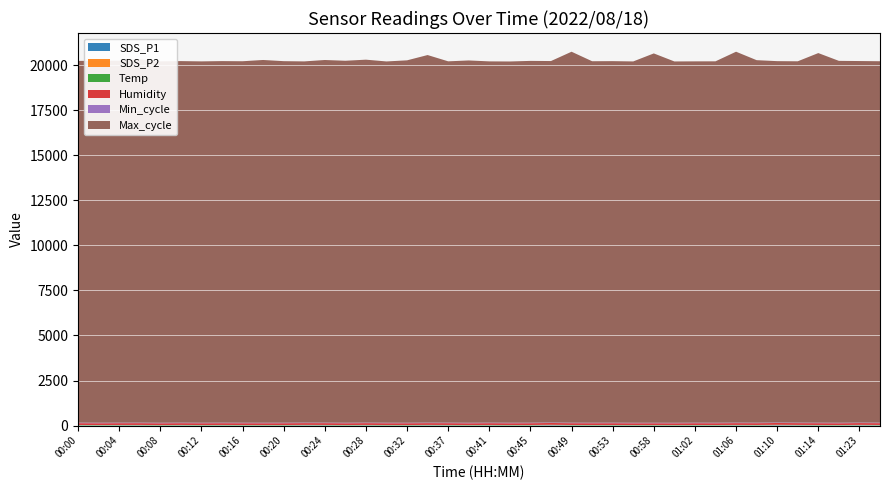

Reading left to right, what are all the values shown in this chart?

SDS_P1: 00:00=12.2	00:02=8.3	00:04=12.0	00:06=12.9	00:08=6.6	00:10=12.6	00:12=8.4	00:14=11.9	00:16=8.2	00:18=8.3	00:20=9.7	00:22=15.3	00:24=14.1	00:26=8.4	00:28=14.1	00:30=8.9	00:32=8.9	00:35=14.9	00:37=12.3	00:39=6.8	00:41=12.2	00:43=8.0	00:45=10.2	00:47=20.9	00:49=11.1	00:51=9.9	00:53=10.7	00:56=7.9	00:58=8.3	01:00=6.9	01:02=10.6	01:04=9.9	01:06=13.9	01:08=11.0	01:10=20.5	01:12=14.3	01:14=11.1	01:21=8.7	01:23=17.2	01:26=12.6
SDS_P2: 00:00=2.8	00:02=2.9	00:04=2.9	00:06=3.6	00:08=3.0	00:10=3.5	00:12=3.0	00:14=3.1	00:16=3.9	00:18=3.2	00:20=3.2	00:22=3.2	00:24=3.0	00:26=2.7	00:28=3.4	00:30=3.0	00:32=2.7	00:35=3.2	00:37=3.3	00:39=3.2	00:41=3.6	00:43=3.1	00:45=3.6	00:47=4.3	00:49=3.1	00:51=3.1	00:53=3.3	00:56=2.6	00:58=2.9	01:00=3.0	01:02=3.2	01:04=2.8	01:06=4.0	01:08=3.8	01:10=4.3	01:12=4.0	01:14=3.6	01:21=2.8	01:23=3.5	01:26=3.2
Temp: 00:00=19.4	00:02=19.4	00:04=19.4	00:06=19.4	00:08=19.4	00:10=19.3	00:12=19.3	00:14=19.2	00:16=19.2	00:18=19.2	00:20=19.2	00:22=19.2	00:24=19.2	00:26=19.2	00:28=19.2	00:30=19.2	00:32=19.2	00:35=19.2	00:37=19.2	00:39=19.2	00:41=19.2	00:43=19.2	00:45=19.2	00:47=19.1	00:49=19.2	00:51=19.1	00:53=19.1	00:56=19.1	00:58=19.1	01:00=19.1	01:02=19.1	01:04=19.1	01:06=19.1	01:08=19.1	01:10=19.1	01:12=19.1	01:14=19.1	01:21=19.0	01:23=19.0	01:26=19.1
Humidity: 00:00=99.9	00:02=99.9	00:04=99.9	00:06=99.9	00:08=99.9	00:10=99.9	00:12=99.9	00:14=99.9	00:16=99.9	00:18=99.9	00:20=99.9	00:22=99.9	00:24=99.9	00:26=99.9	00:28=99.9	00:30=99.9	00:32=99.9	00:35=99.9	00:37=99.9	00:39=99.9	00:41=99.9	00:43=99.9	00:45=99.9	00:47=99.9	00:49=99.9	00:51=99.9	00:53=99.9	00:56=99.9	00:58=99.9	01:00=99.9	01:02=99.9	01:04=99.9	01:06=99.9	01:08=99.9	01:10=99.9	01:12=99.9	01:14=99.9	01:21=99.9	01:23=99.9	01:26=99.9
Min_cycle: 00:00=28.0	00:02=28.0	00:04=28.0	00:06=28.0	00:08=28.0	00:10=28.0	00:12=28.0	00:14=28.0	00:16=28.0	00:18=28.0	00:20=28.0	00:22=28.0	00:24=28.0	00:26=28.0	00:28=28.0	00:30=28.0	00:32=27.0	00:35=28.0	00:37=28.0	00:39=28.0	00:41=28.0	00:43=28.0	00:45=27.0	00:47=27.0	00:49=28.0	00:51=27.0	00:53=28.0	00:56=27.0	00:58=27.0	01:00=27.0	01:02=28.0	01:04=27.0	01:06=28.0	01:08=27.0	01:10=28.0	01:12=27.0	01:14=27.0	01:21=27.0	01:23=27.0	01:26=28.0
Max_cycle: 00:00=20066.0	00:02=20082.0	00:04=20079.0	00:06=20158.0	00:08=20048.0	00:10=20055.0	00:12=20044.0	00:14=20056.0	00:16=20051.0	00:18=20122.0	00:20=20055.0	00:22=20036.0	00:24=20115.0	00:26=20079.0	00:28=20133.0	00:30=20040.0	00:32=20103.0	00:35=20389.0	00:37=20043.0	00:39=20097.0	00:41=20040.0	00:43=20039.0	00:45=20070.0	00:47=20050.0	00:49=20577.0	00:51=20052.0	00:53=20055.0	00:56=20043.0	00:58=20487.0	01:00=20043.0	01:02=20043.0	01:04=20047.0	01:06=20574.0	01:08=20109.0	01:10=20044.0	01:12=20043.0	01:14=20503.0	01:21=20074.0	01:23=20055.0	01:26=20048.0